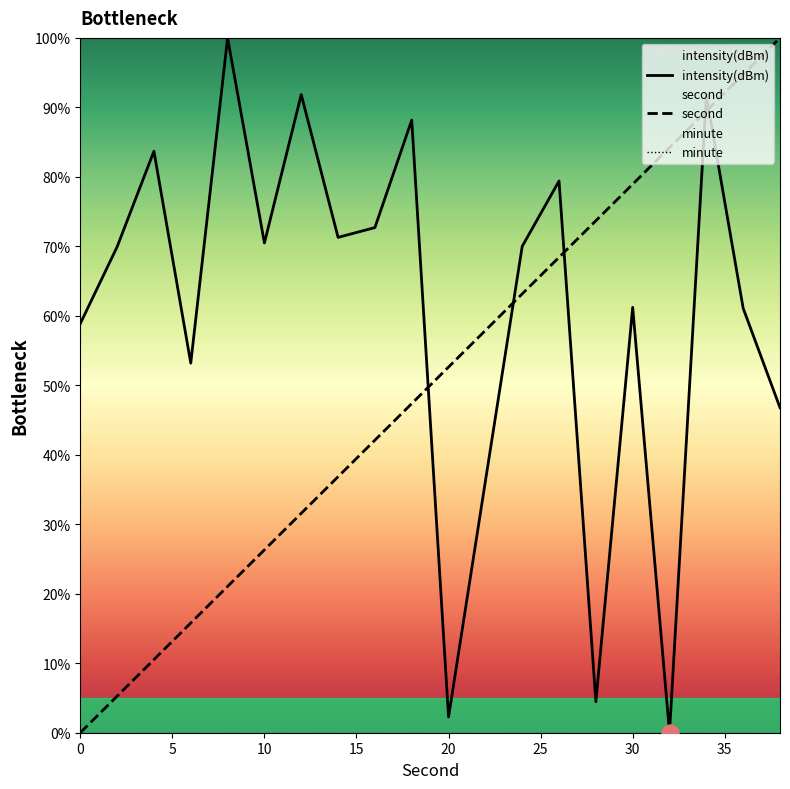

Is the value of intensity(dBm) at 14 greater than the value of second at 2?

Yes